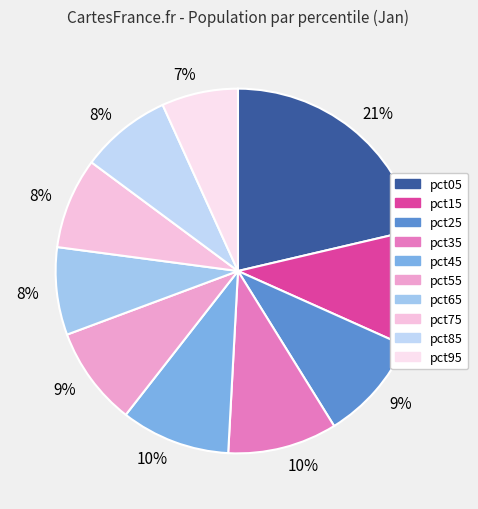

Count the number of slices in the pie.

10